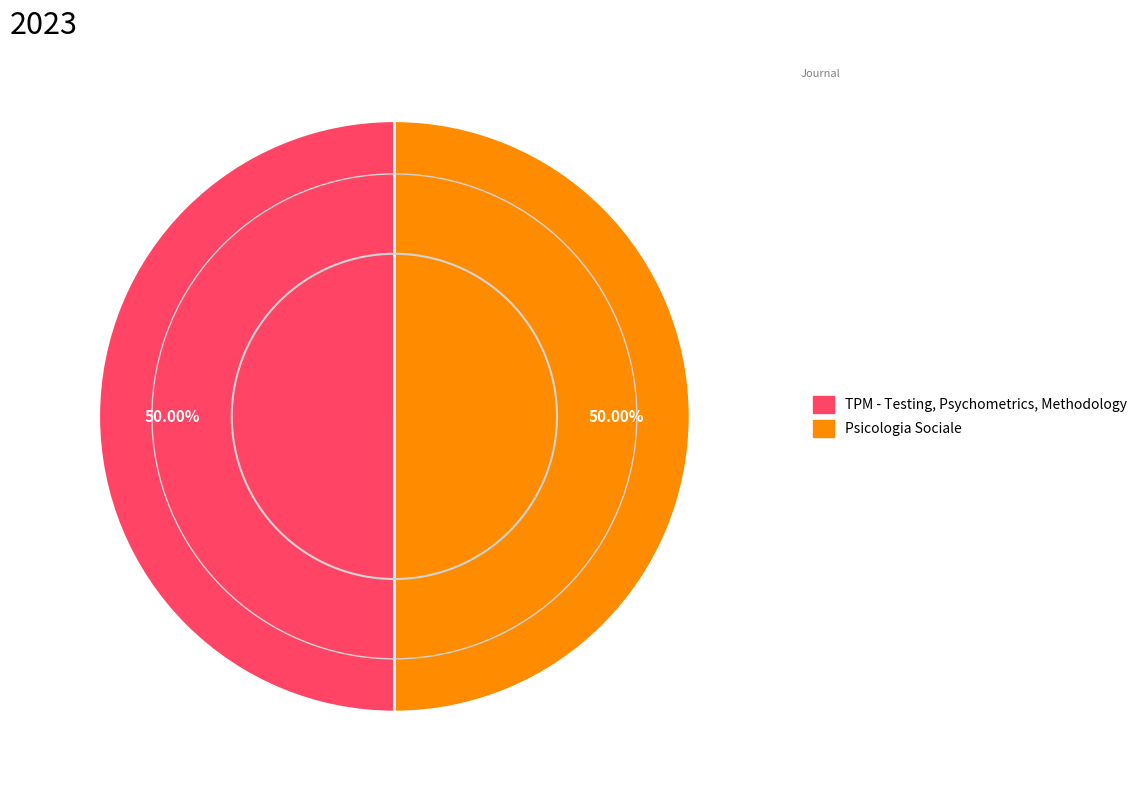

Is the sum of TPM - Testing, Psychometrics, Methodology and Psicologia Sociale greater than half?

Yes